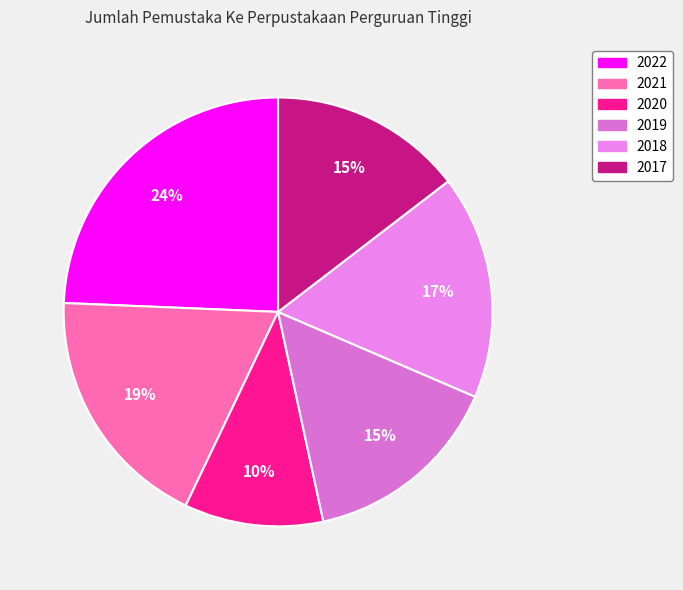

Count the number of slices in the pie.

6